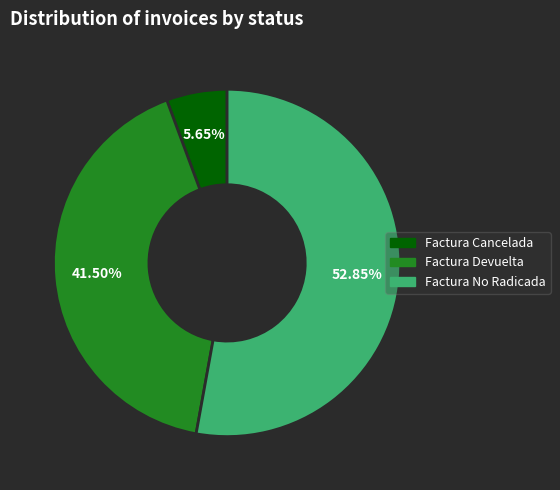

Is there any slice that represents more than half of the pie?

Yes